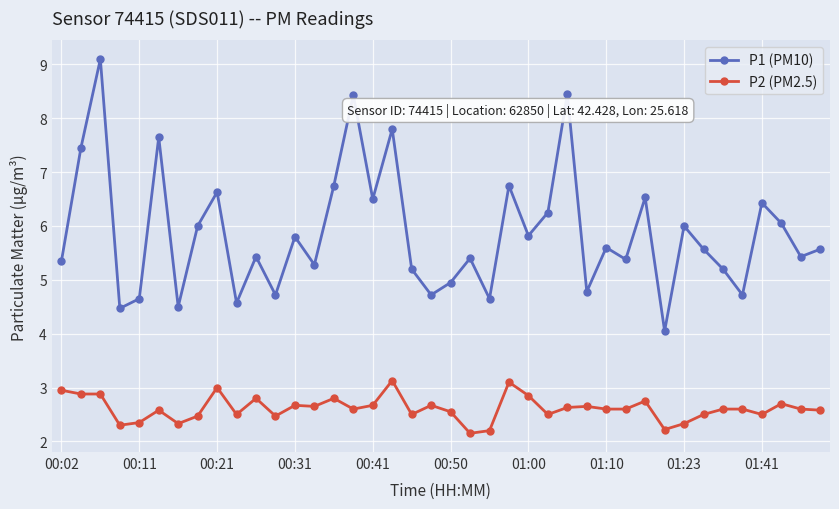

List the series in order of their peak value, highest first.

P1 (PM10), P2 (PM2.5)